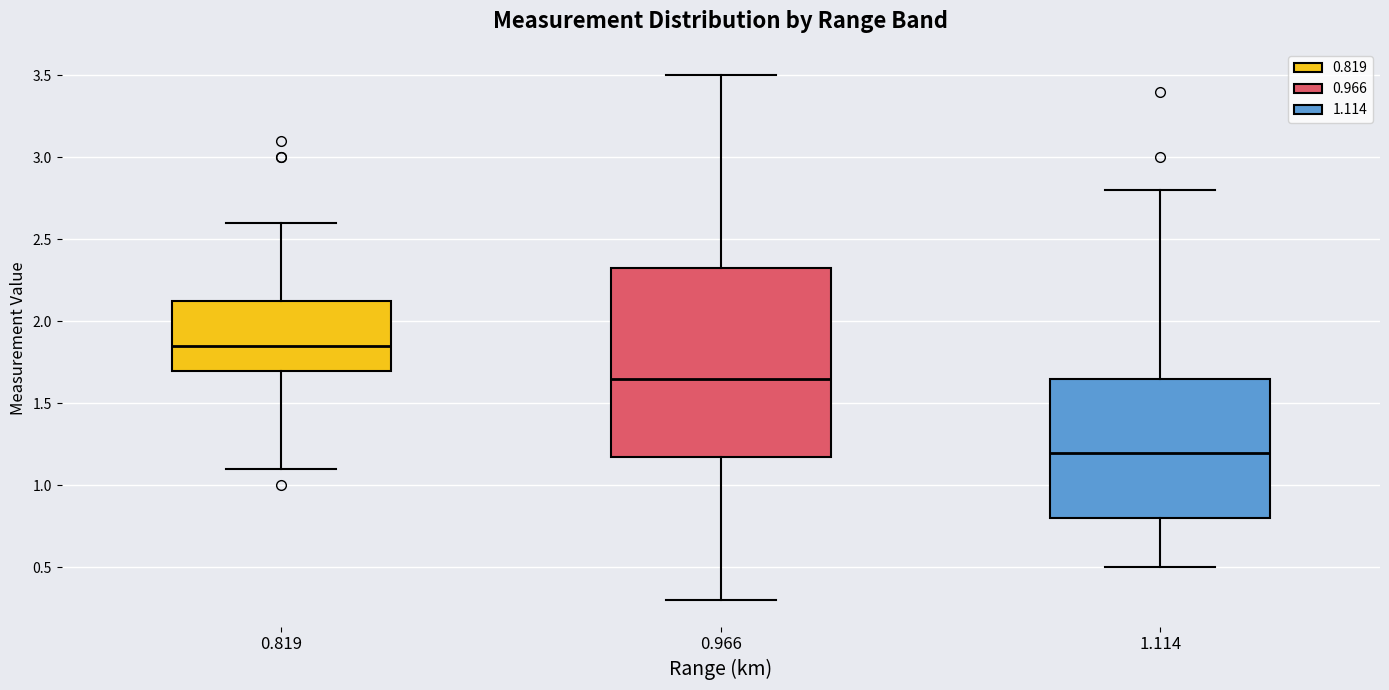

Where is the lower edge of the box at x = 0.966 on the y-axis? The values are not printed on the chart, so give them approximately, as read against the axis.

1.20